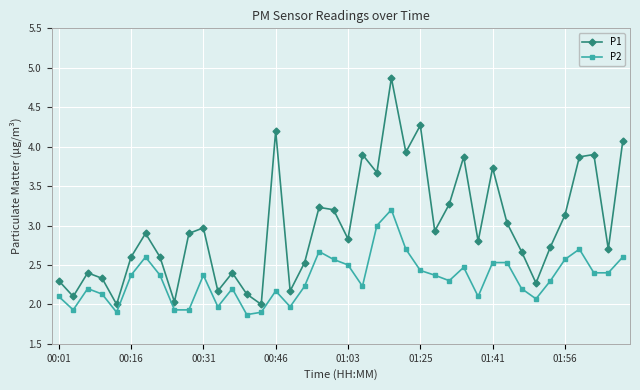

What are all the series names shown in the legend?

P1, P2